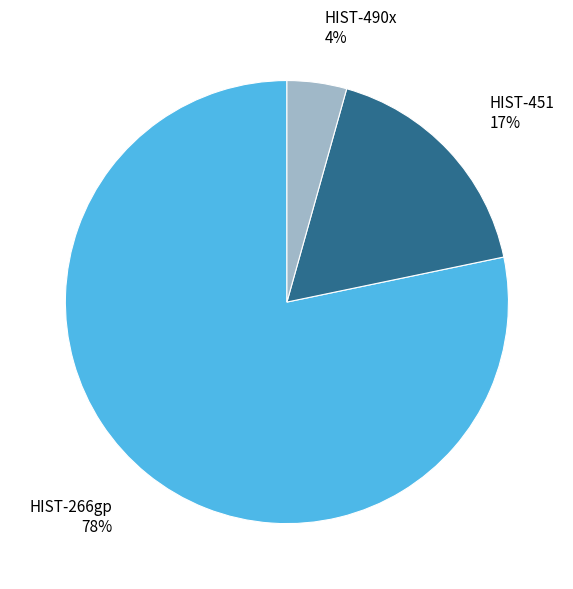

How many slices are in this pie chart?

3